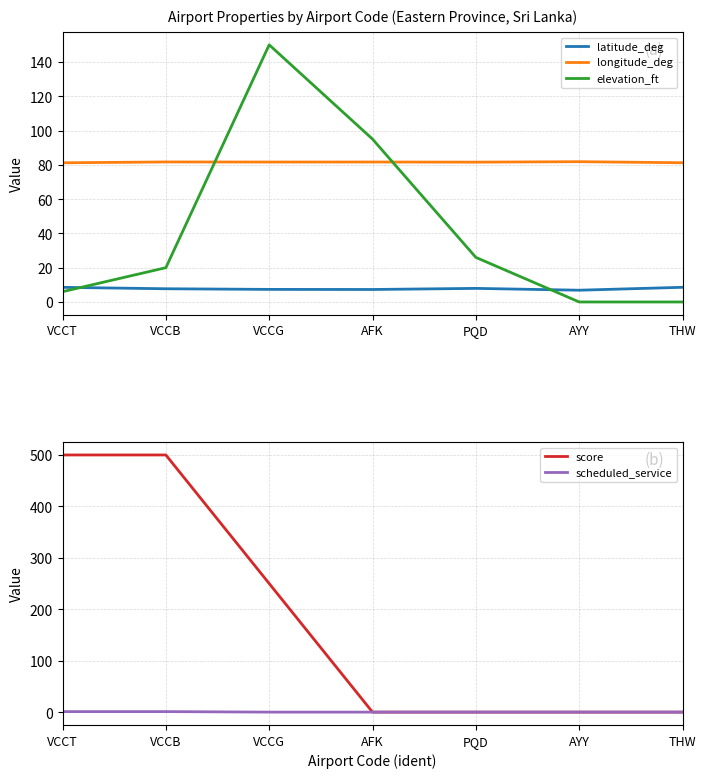

Between VCCG and AFK, which is larger?

VCCG